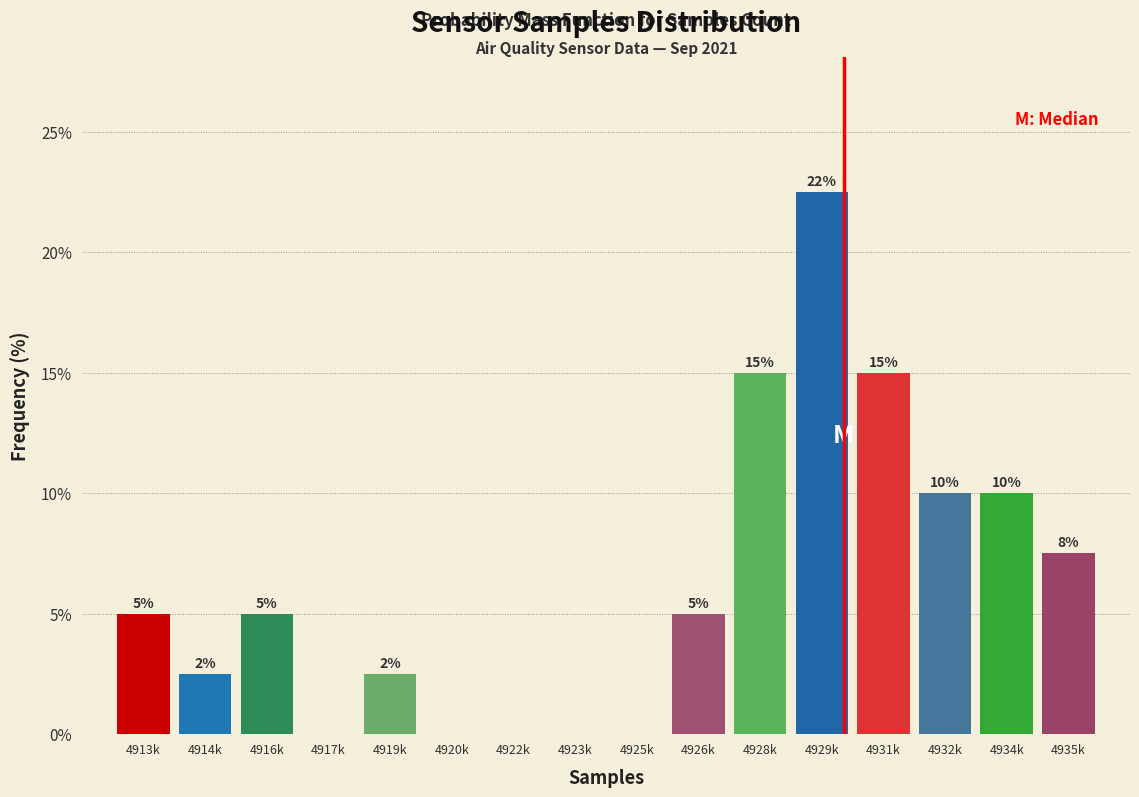

At which category does the chart reach its peak across all series?

4929k